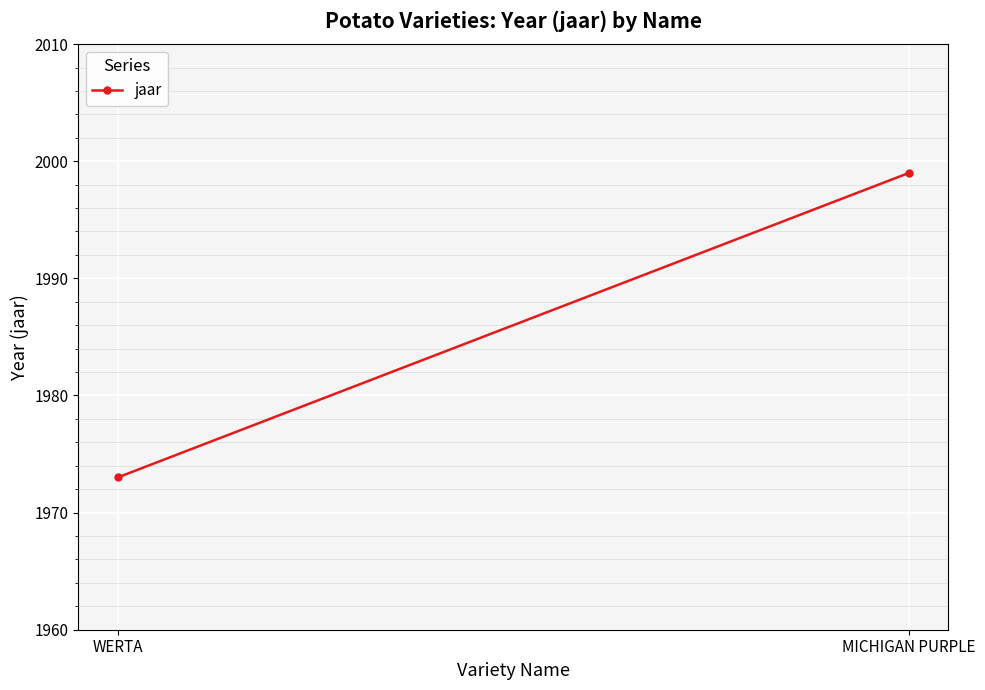

How many data points are less than 1999?

1